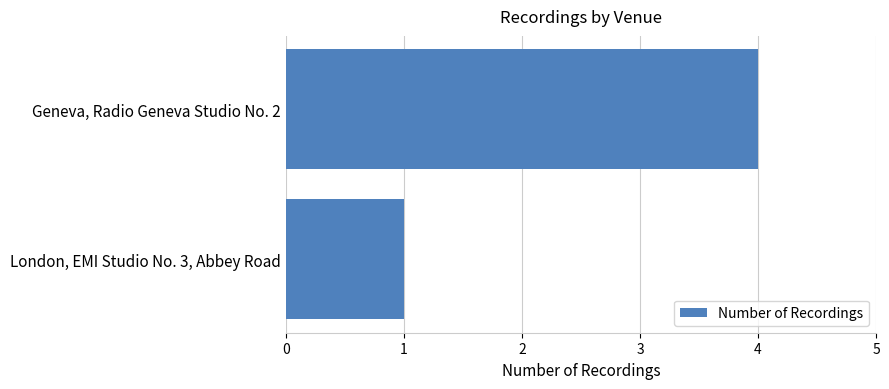

What is the minimum value shown in the chart?

1